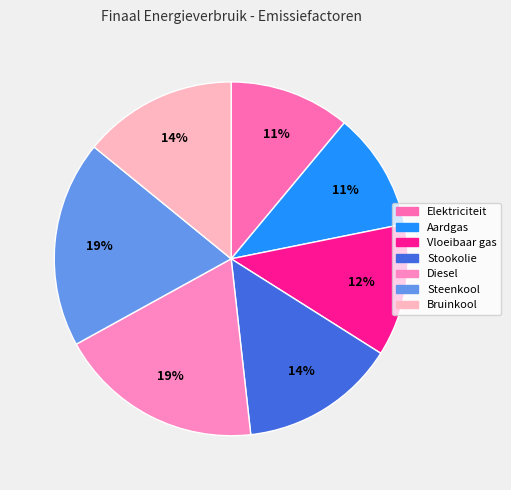

Is it true that Vloeibaar gas is 23% of the pie?

False